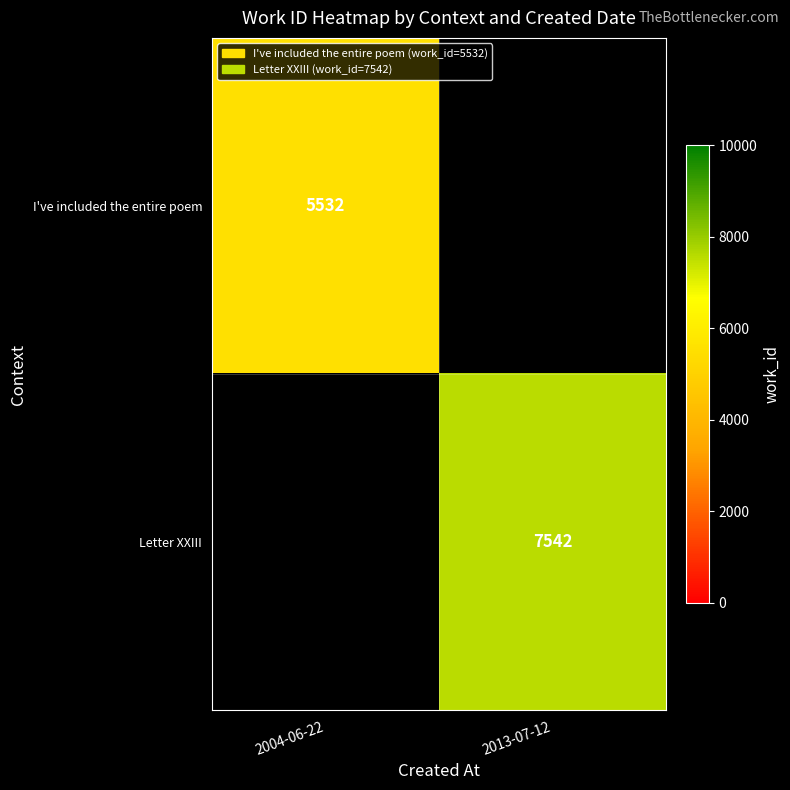

The value of I've included the entire poem at 2004-06-22 is 5532. True or false?

True